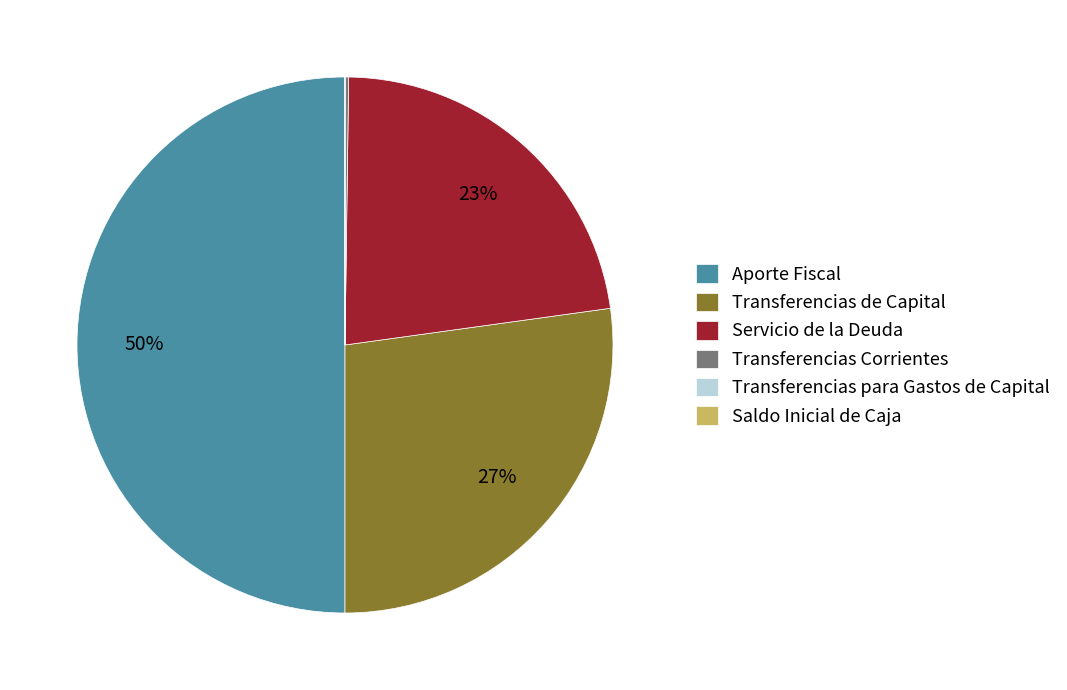

To the nearest percent, what is the difference between the largest and smallest slice percentages?

50%